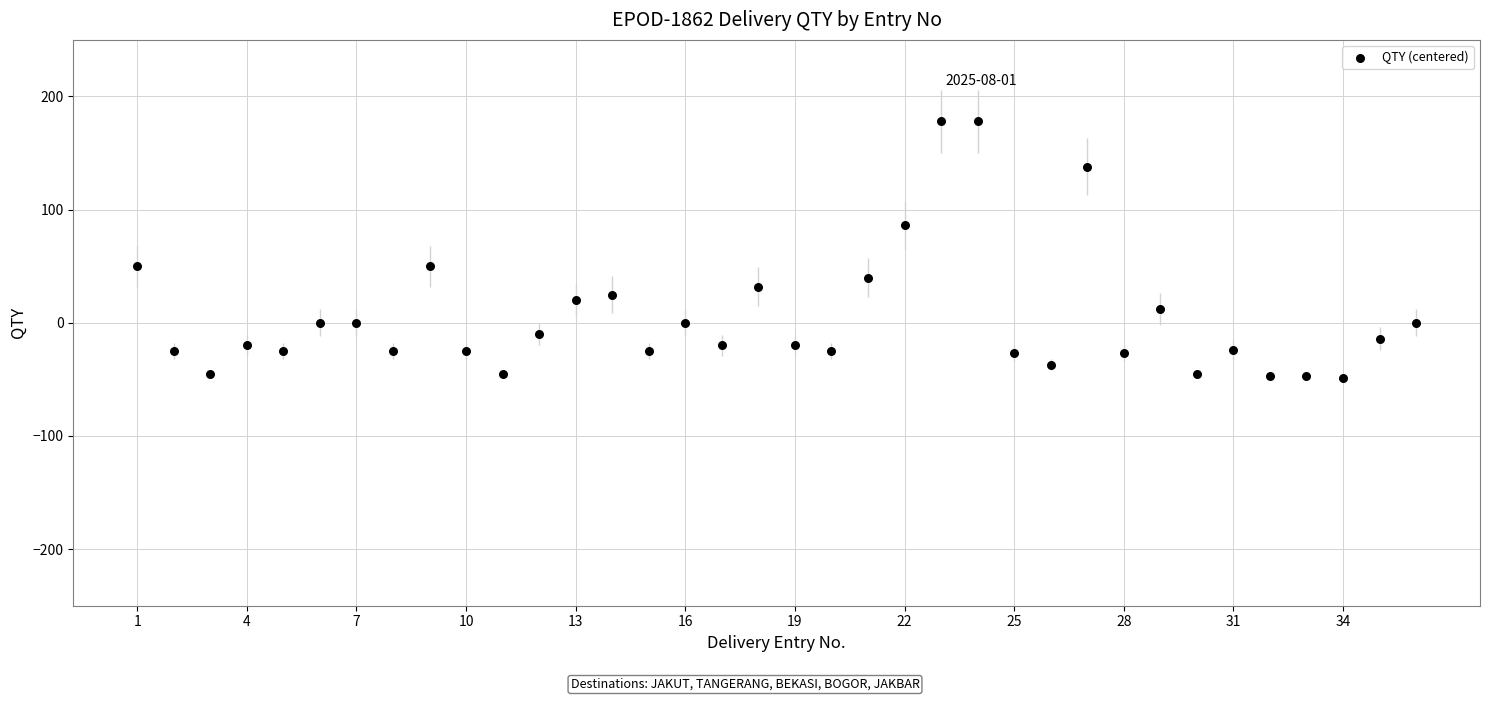

What is the range of X values (max minus min)?

35